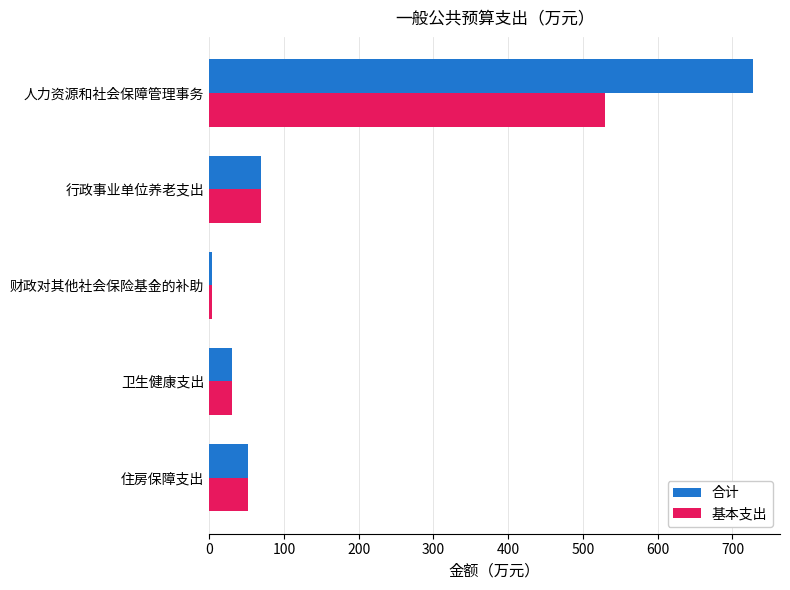

Which series has the widest spread of values?

合计